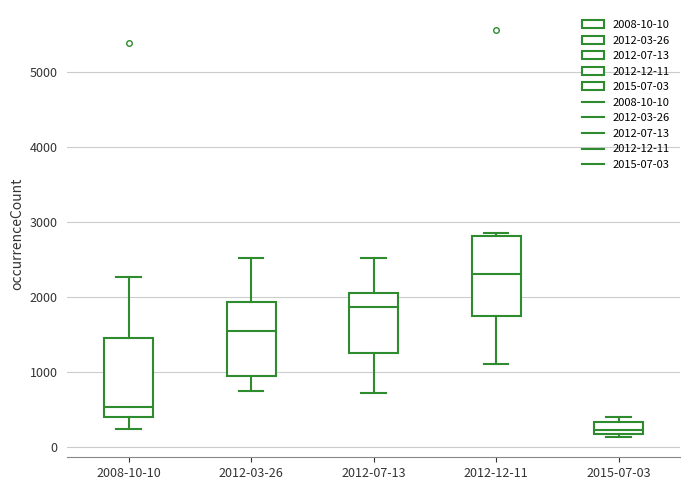

Which box's median line is the highest?

2012-12-11